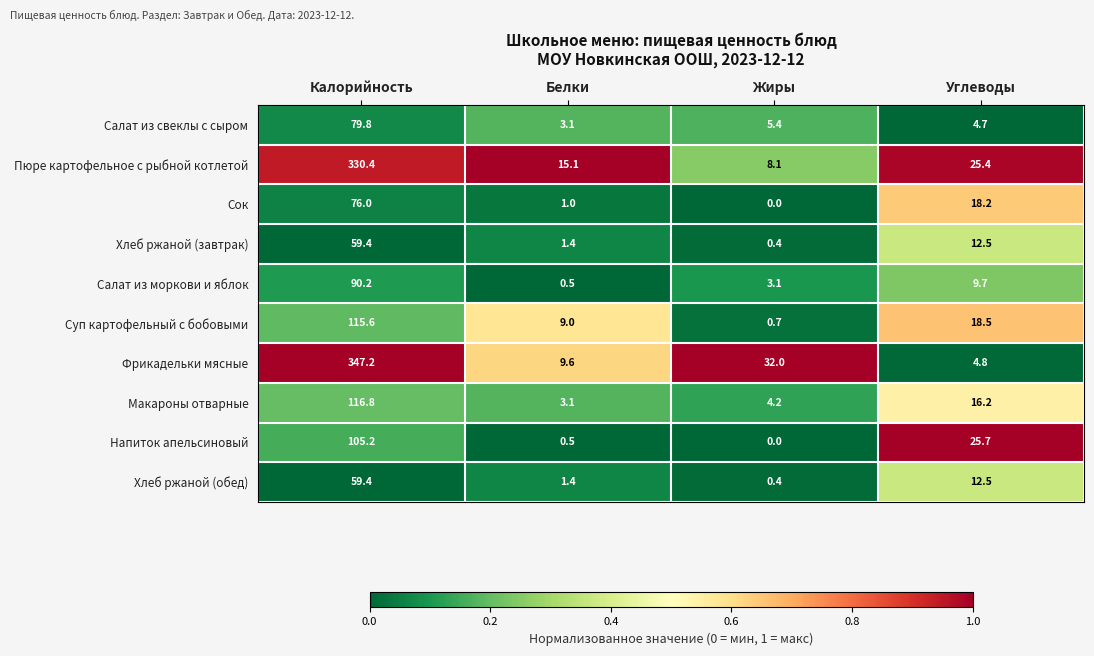

Which series has the widest spread of values?

Фрикадельки мясные